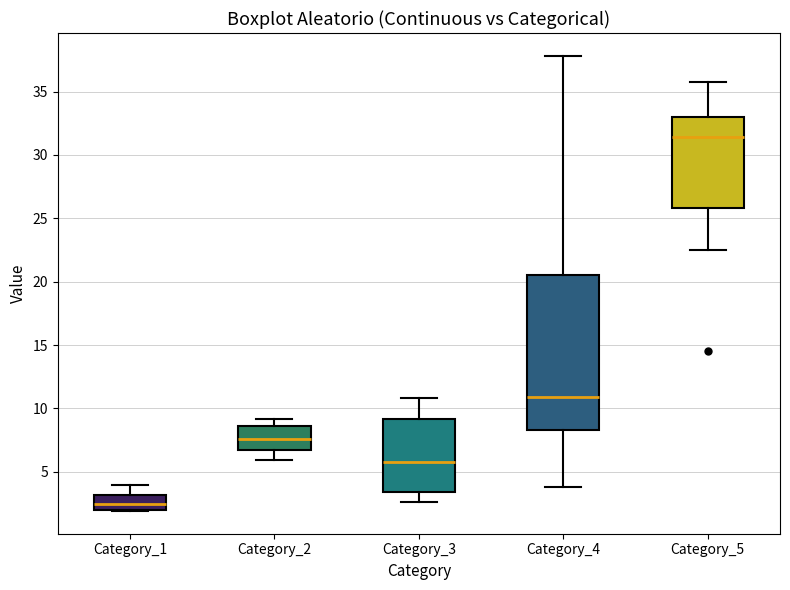

Which box is the tallest, from its lower edge to its upper edge?

Category_4